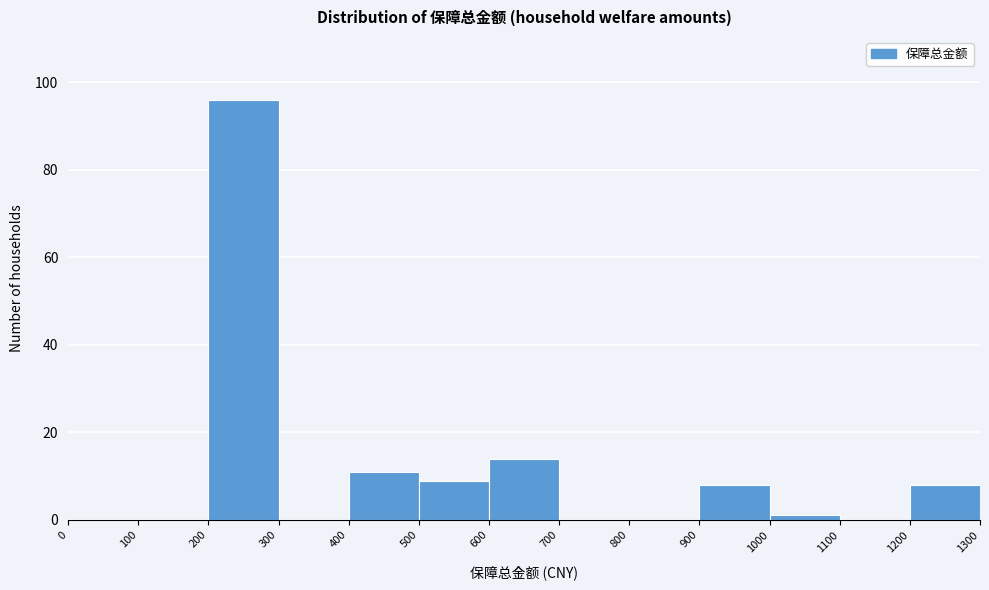

Which range on the x-axis has the tallest bar?

200 to 300